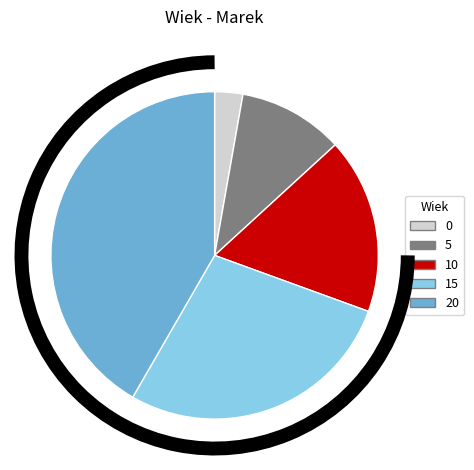

Which has a higher value, 5 or 20?

20